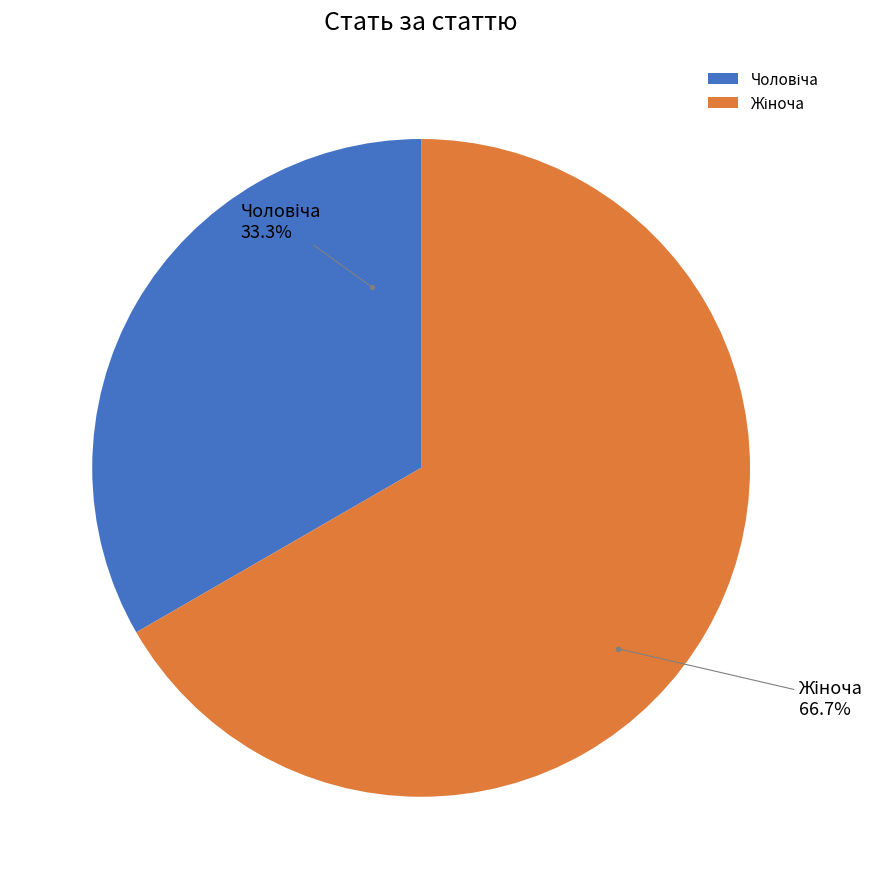

Is there any slice that represents more than half of the pie?

Yes